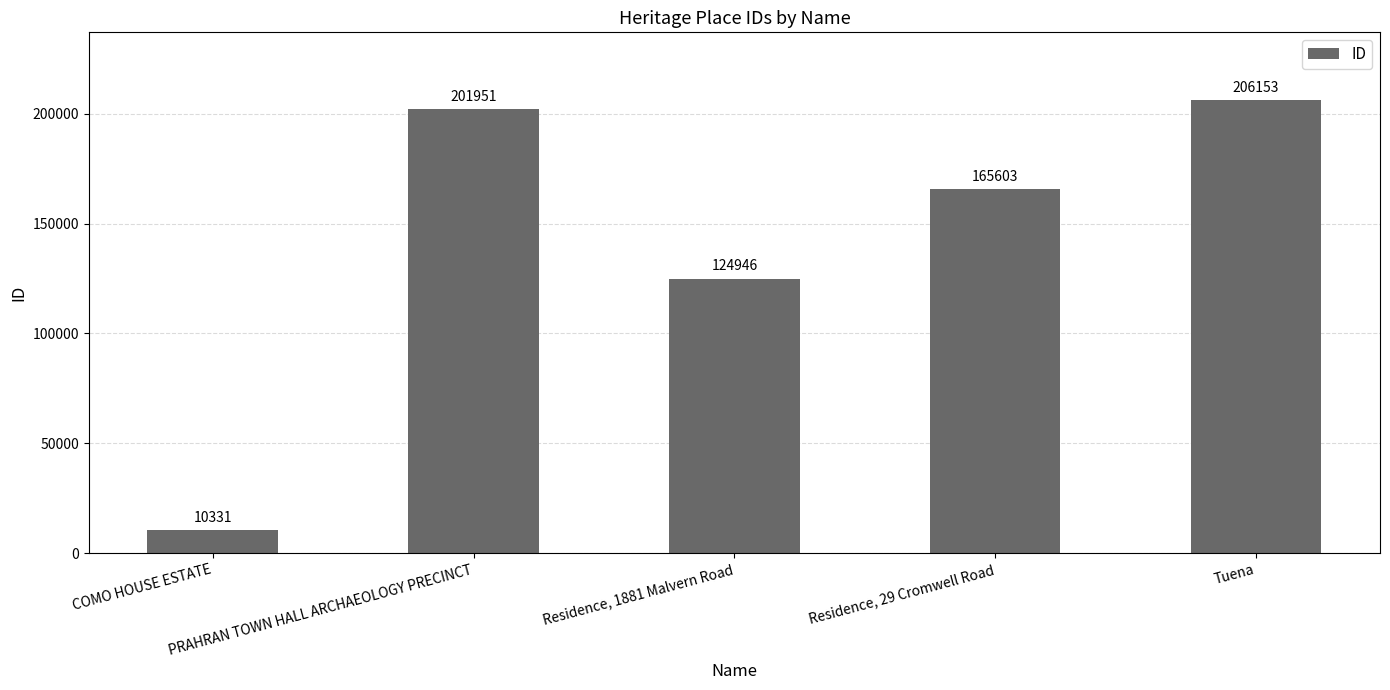

Which has a higher value, COMO HOUSE ESTATE or PRAHRAN TOWN HALL ARCHAEOLOGY PRECINCT?

PRAHRAN TOWN HALL ARCHAEOLOGY PRECINCT